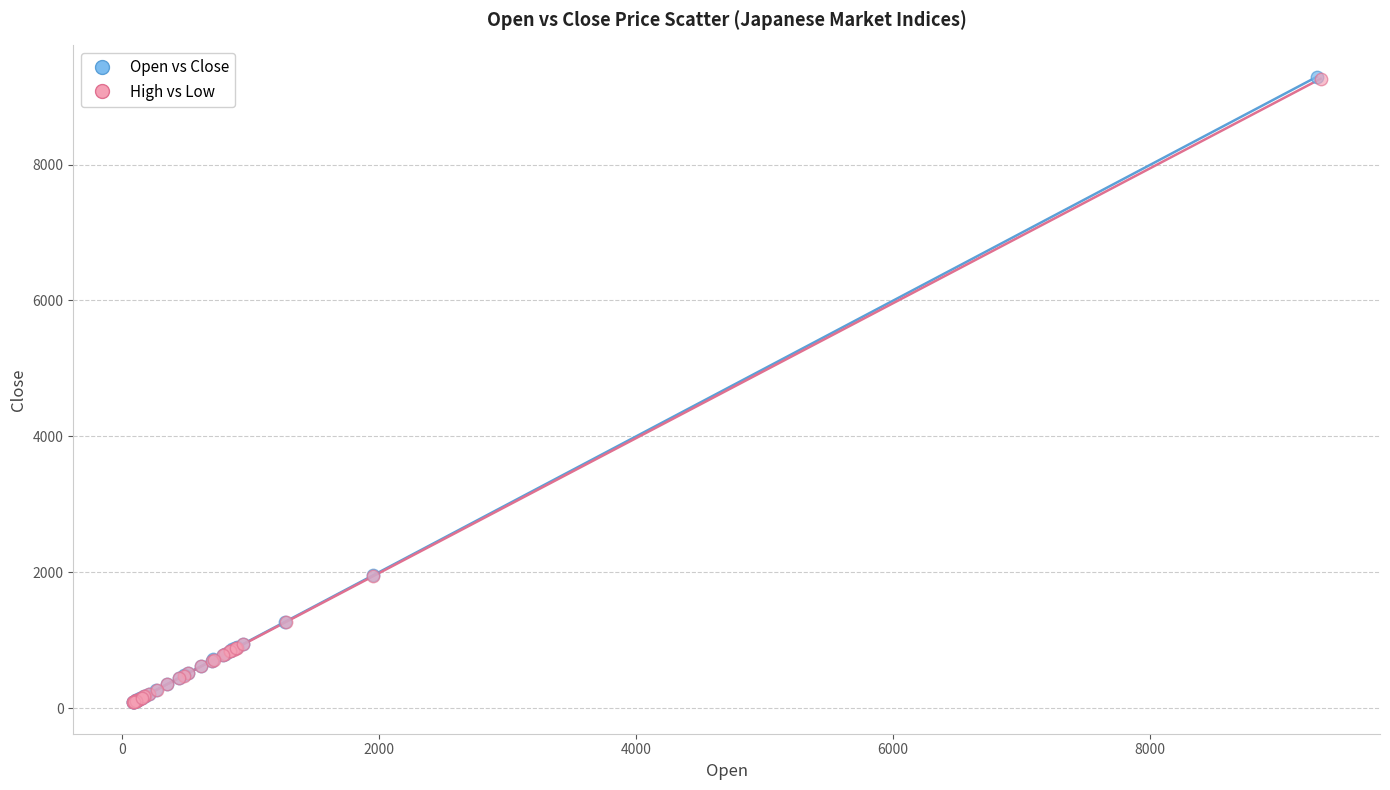

Which series has the largest Y range (max minus min)?

Open vs Close